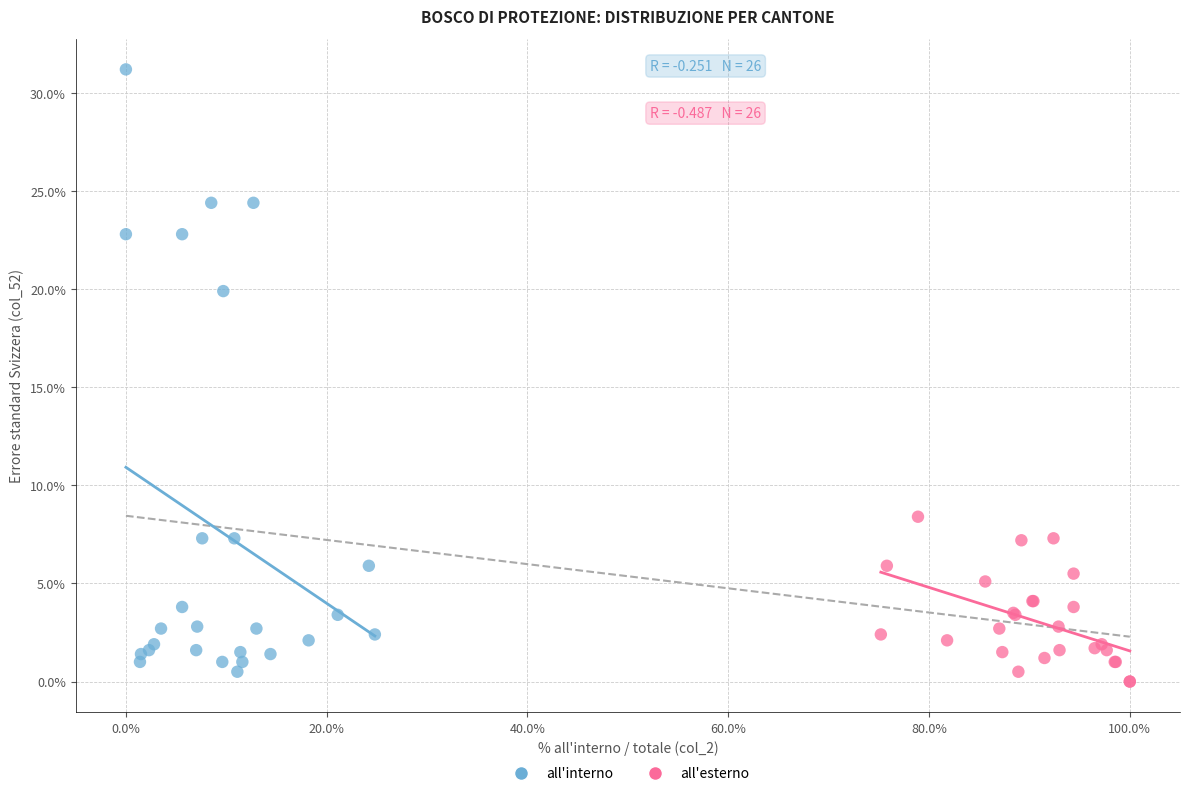

Which series has the widest spread of Y values?

all'interno